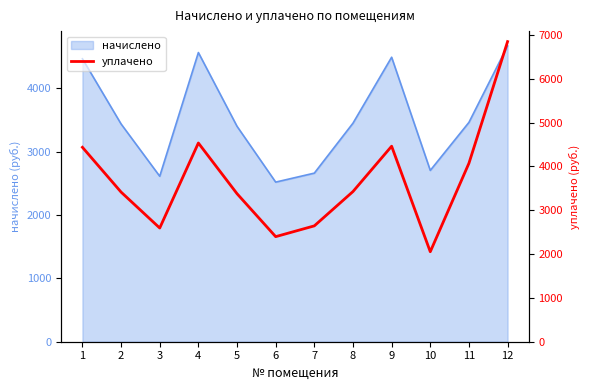

Which category has the lowest value across all series?

10